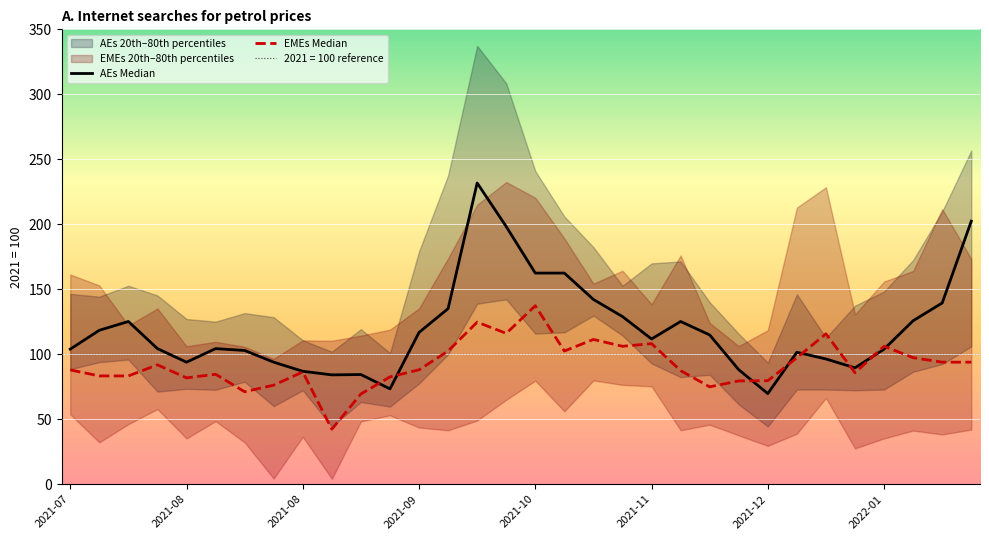

After their last crossing, which series has the higher values: AEs Median or EMEs Median?

AEs Median